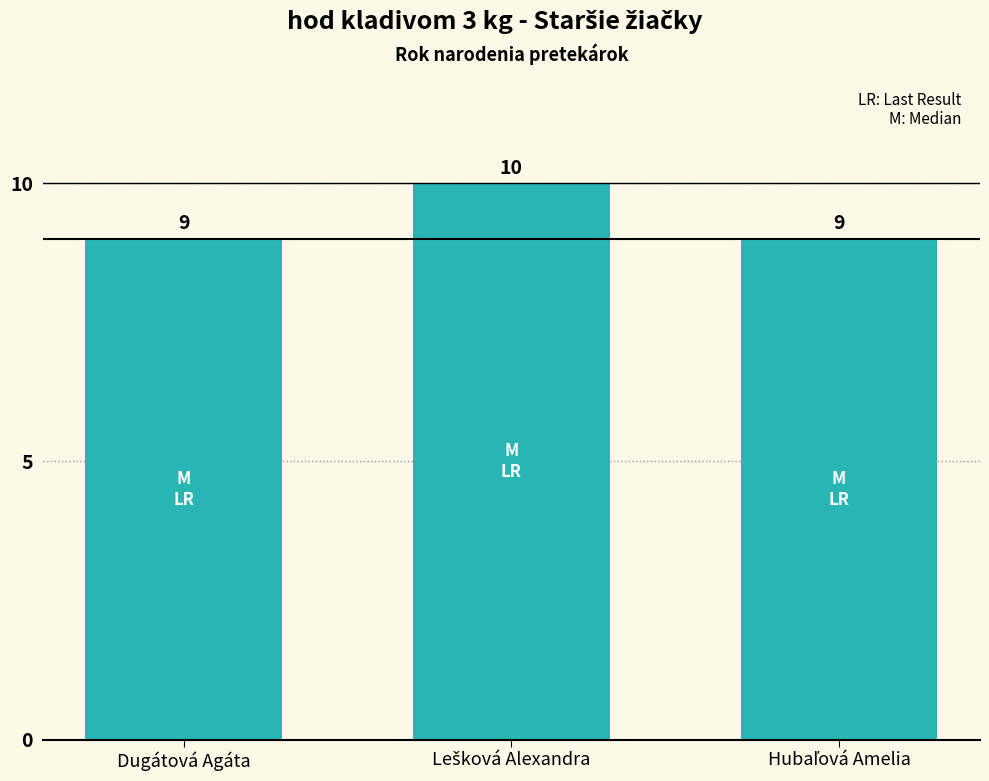

What is the sum of all values?

28